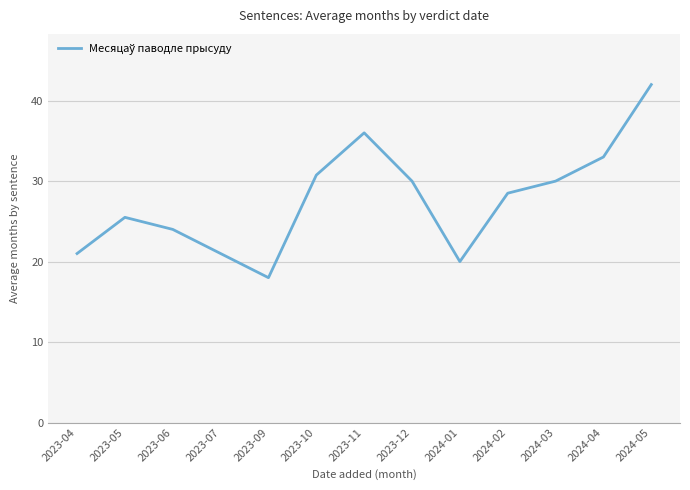

The value at 2023-10 is 16.5. True or false?

False